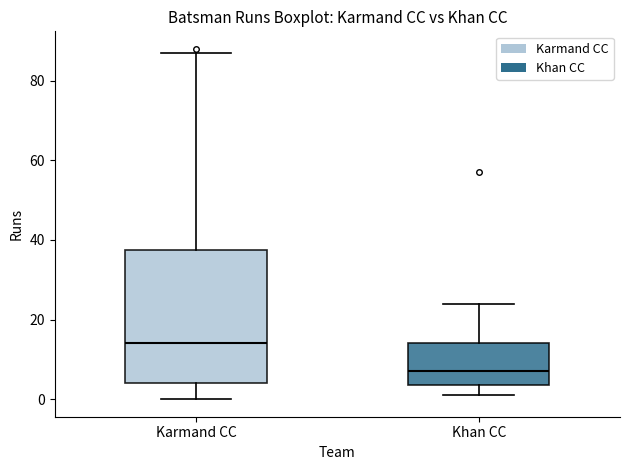

Which box has the highest median line?

Karmand CC